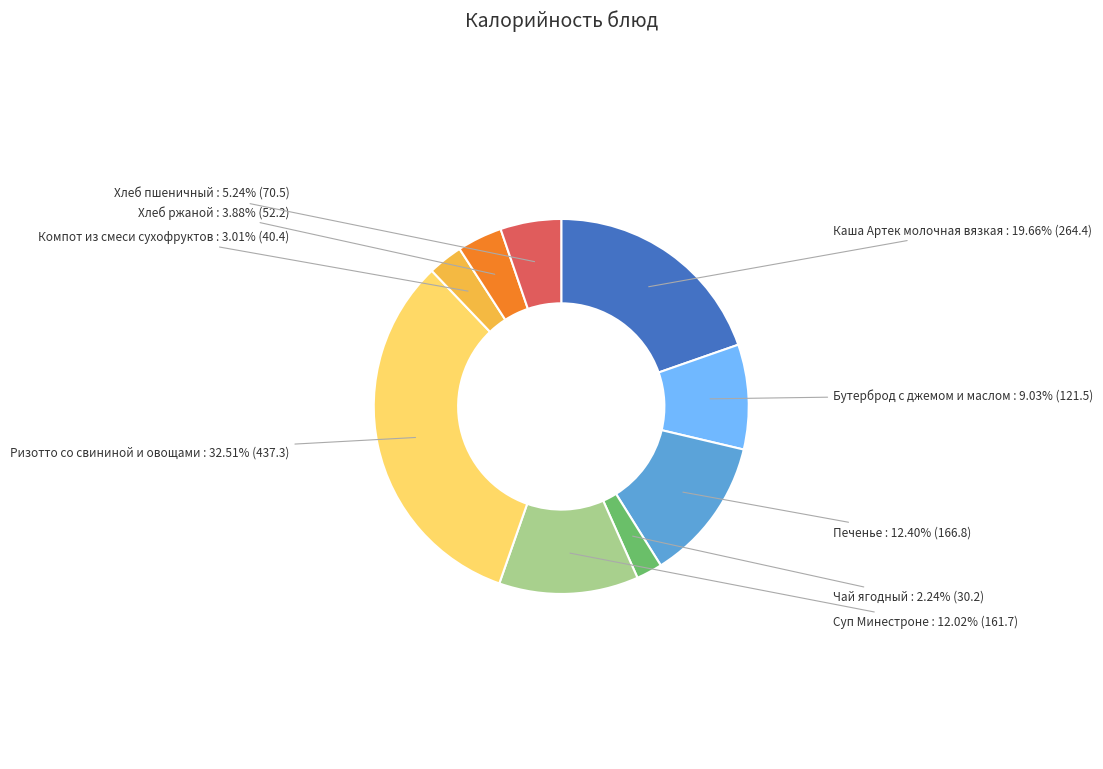

Is the sum of Компот из смеси сухофруктов and Печенье greater than half?

No